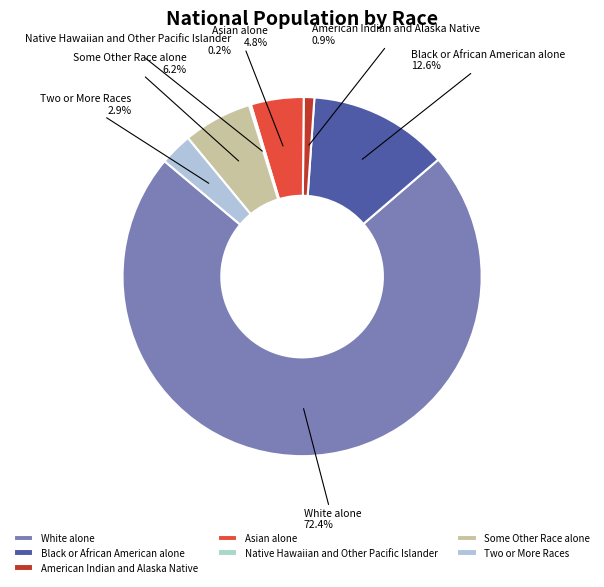

To the nearest percent, what is the difference between the largest and smallest slice percentages?

72%